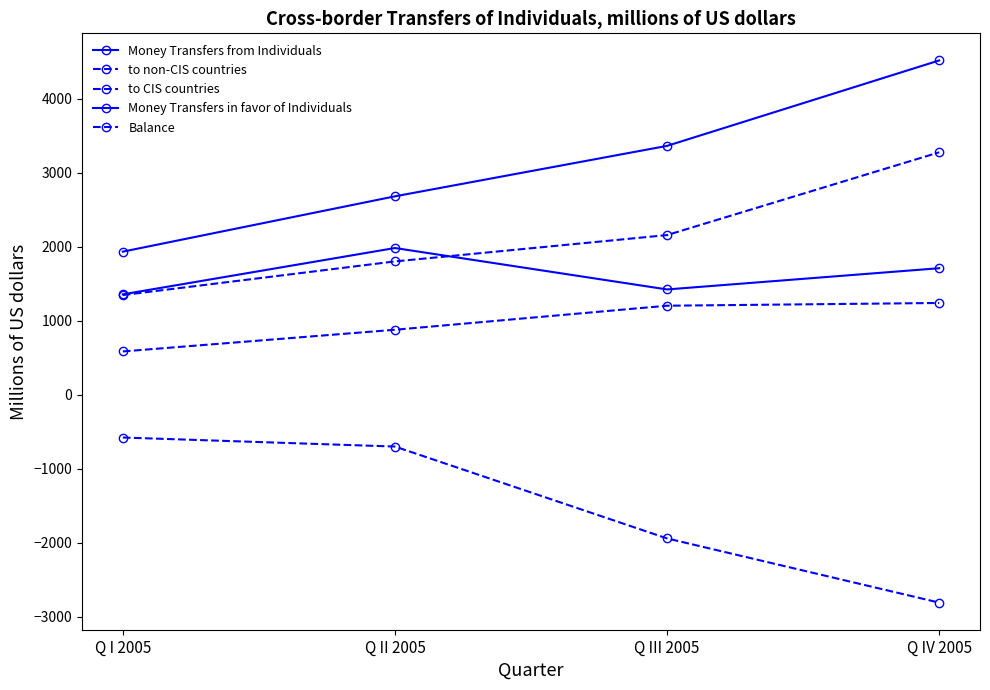

What is the sum of the to CIS countries values at Q III 2005 and Q I 2005?

1792